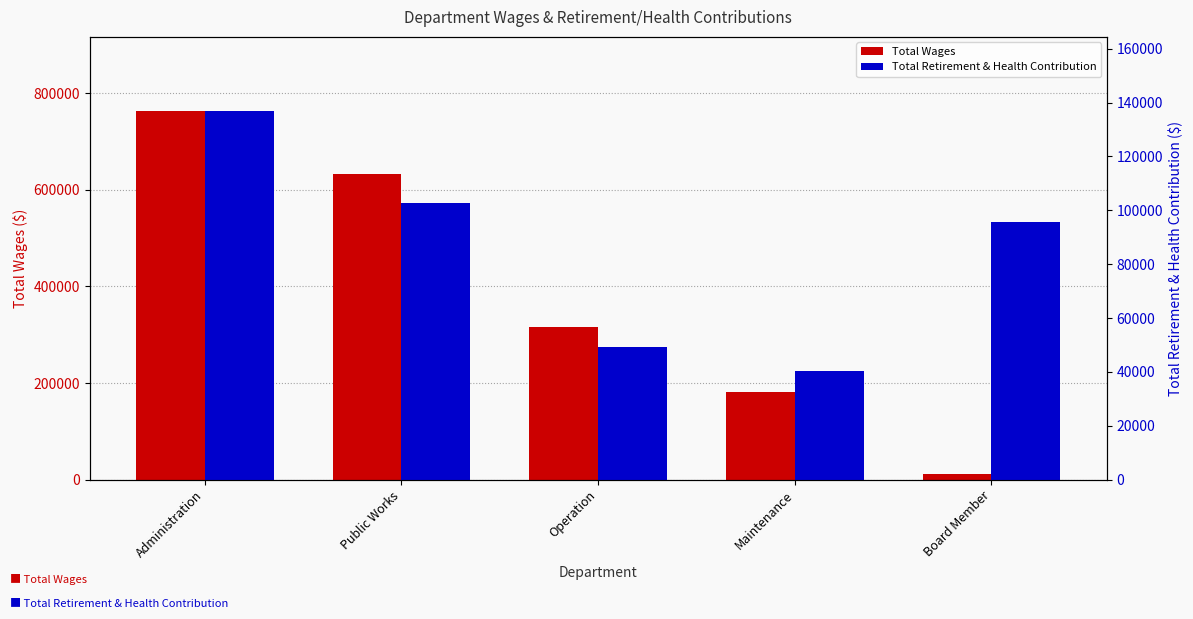

How many series are shown in this chart?

2